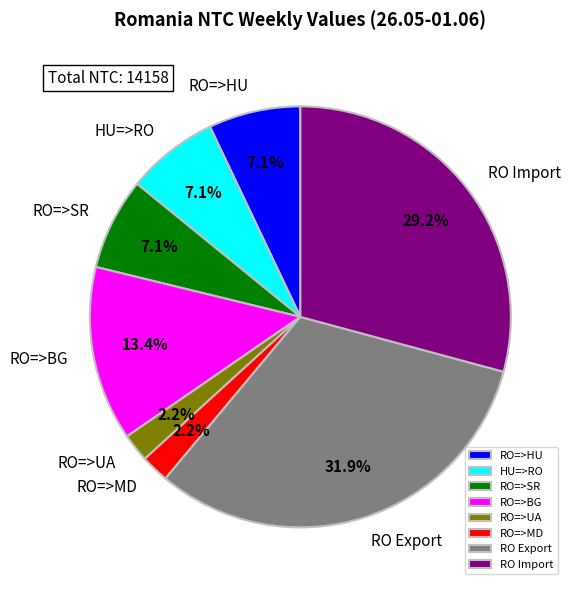

Which has a higher value, RO=>UA or RO=>BG?

RO=>BG